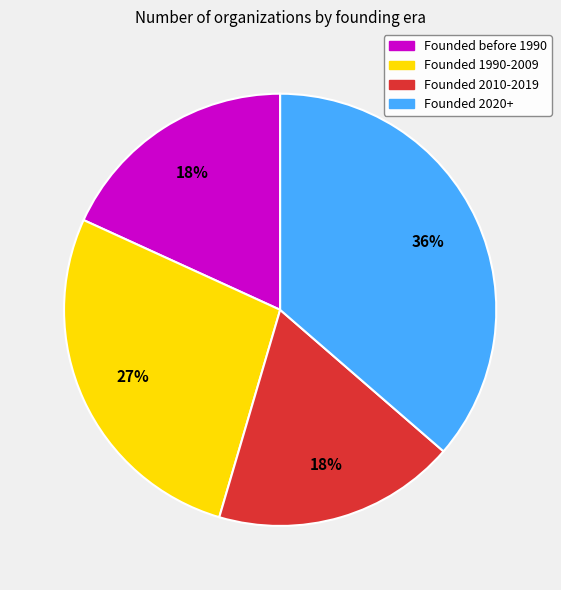

Is there any slice that represents more than half of the pie?

No